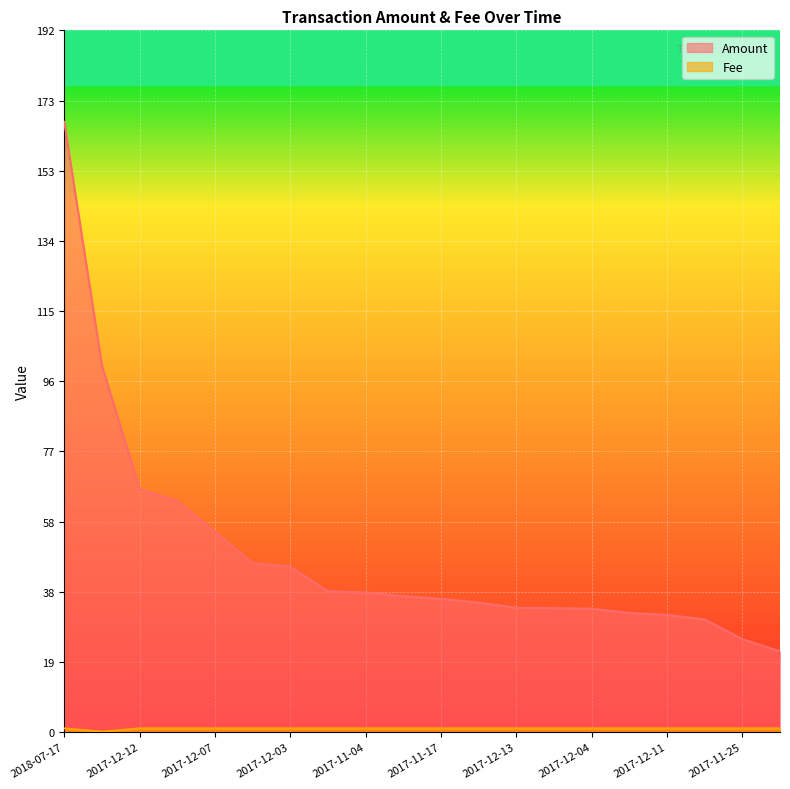

Which series changed the most between 2017-12-08 and 2017-12-13?

Amount